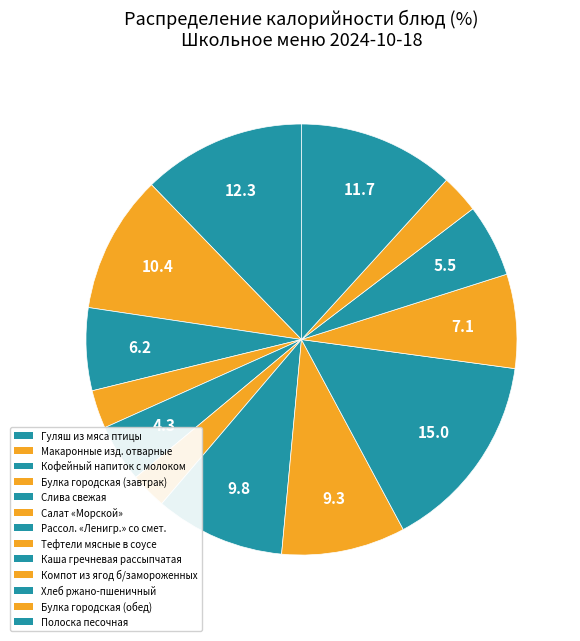

How many segments does this pie chart have?

13